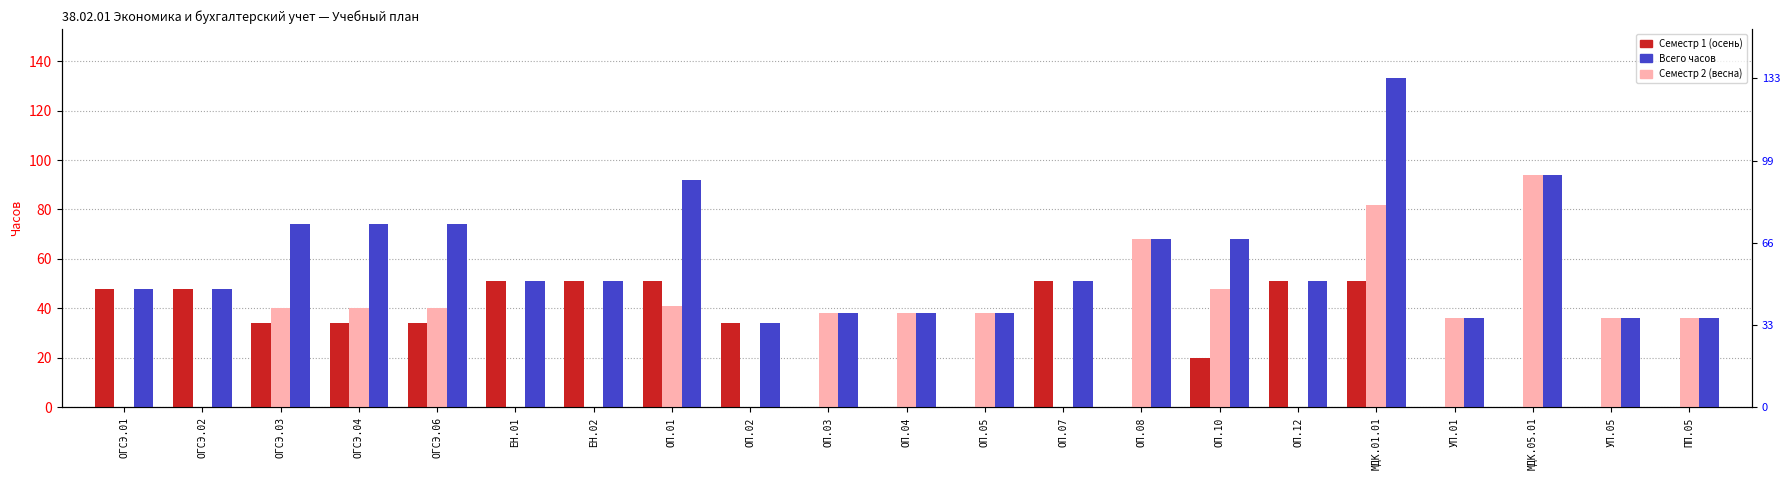

Count the number of data series in this chart.

3